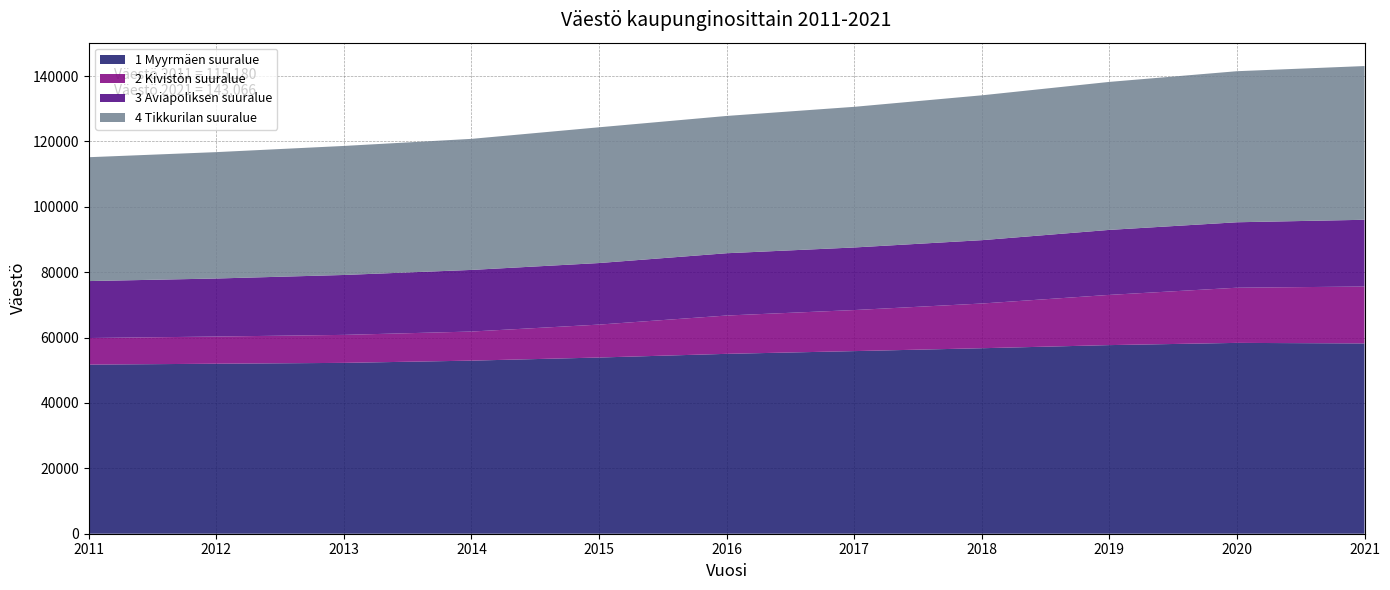

Reading left to right, list all the values displayed in this chart.

1 Myyrmäen suuralue: 2011=51734	2012=52005	2013=52267	2014=52951	2015=53902	2016=55027	2017=55865	2018=56745	2019=57700	2020=58380	2021=58212
2 Kivistön suuralue: 2011=8129	2012=8317	2013=8560	2014=8899	2015=10074	2016=11722	2017=12559	2018=13675	2019=15363	2020=16875	2021=17410
3 Aviapoliksen suuralue: 2011=17426	2012=17752	2013=18327	2014=18849	2015=18829	2016=19055	2017=19143	2018=19382	2019=19883	2020=20023	2021=20418
4 Tikkurilan suuralue: 2011=37891	2012=38662	2013=39473	2014=40094	2015=41530	2016=41998	2017=43026	2018=44311	2019=45272	2020=46210	2021=47026